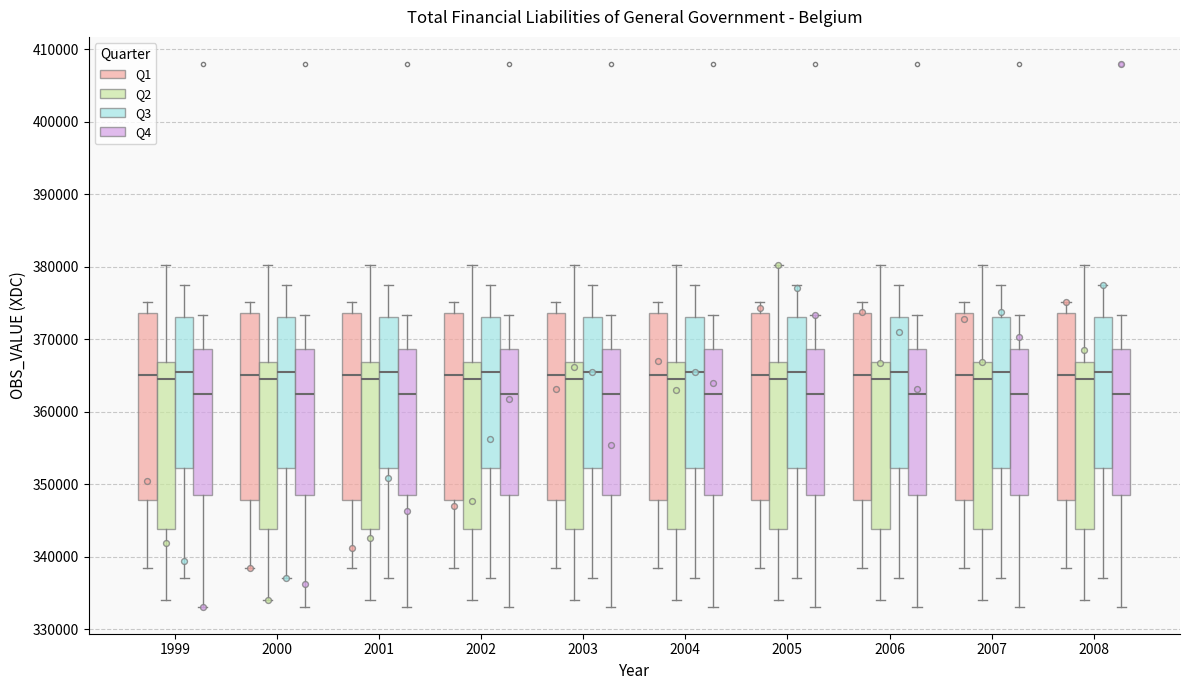

Reading left to right, read every box against the y-axis: the position of its median line, the range the box covers, and the ends of its whiskers. The values are not printed on the chart, so give them approximately, as read against the axis.

1999 (Q1): median 365000, box 348000 to 374000, whiskers 338000 to 375000
1999 (Q2): median 365000, box 344000 to 367000, whiskers 334000 to 380000
1999 (Q3): median 365000, box 352000 to 373000, whiskers 337000 to 377000
1999 (Q4): median 362000, box 349000 to 369000, whiskers 333000 to 373000
2000 (Q1): median 365000, box 348000 to 374000, whiskers 338000 to 375000
2000 (Q2): median 365000, box 344000 to 367000, whiskers 334000 to 380000
2000 (Q3): median 365000, box 352000 to 373000, whiskers 337000 to 377000
2000 (Q4): median 362000, box 349000 to 369000, whiskers 333000 to 373000
2001 (Q1): median 365000, box 348000 to 374000, whiskers 338000 to 375000
2001 (Q2): median 365000, box 344000 to 367000, whiskers 334000 to 380000
2001 (Q3): median 365000, box 352000 to 373000, whiskers 337000 to 377000
2001 (Q4): median 362000, box 349000 to 369000, whiskers 333000 to 373000
2002 (Q1): median 365000, box 348000 to 374000, whiskers 338000 to 375000
2002 (Q2): median 365000, box 344000 to 367000, whiskers 334000 to 380000
2002 (Q3): median 365000, box 352000 to 373000, whiskers 337000 to 377000
2002 (Q4): median 362000, box 349000 to 369000, whiskers 333000 to 373000
2003 (Q1): median 365000, box 348000 to 374000, whiskers 338000 to 375000
2003 (Q2): median 365000, box 344000 to 367000, whiskers 334000 to 380000
2003 (Q3): median 365000, box 352000 to 373000, whiskers 337000 to 377000
2003 (Q4): median 362000, box 349000 to 369000, whiskers 333000 to 373000
2004 (Q1): median 365000, box 348000 to 374000, whiskers 338000 to 375000
2004 (Q2): median 365000, box 344000 to 367000, whiskers 334000 to 380000
2004 (Q3): median 365000, box 352000 to 373000, whiskers 337000 to 377000
2004 (Q4): median 362000, box 349000 to 369000, whiskers 333000 to 373000
2005 (Q1): median 365000, box 348000 to 374000, whiskers 338000 to 375000
2005 (Q2): median 365000, box 344000 to 367000, whiskers 334000 to 380000
2005 (Q3): median 365000, box 352000 to 373000, whiskers 337000 to 377000
2005 (Q4): median 362000, box 349000 to 369000, whiskers 333000 to 373000
2006 (Q1): median 365000, box 348000 to 374000, whiskers 338000 to 375000
2006 (Q2): median 365000, box 344000 to 367000, whiskers 334000 to 380000
2006 (Q3): median 365000, box 352000 to 373000, whiskers 337000 to 377000
2006 (Q4): median 362000, box 349000 to 369000, whiskers 333000 to 373000
2007 (Q1): median 365000, box 348000 to 374000, whiskers 338000 to 375000
2007 (Q2): median 365000, box 344000 to 367000, whiskers 334000 to 380000
2007 (Q3): median 365000, box 352000 to 373000, whiskers 337000 to 377000
2007 (Q4): median 362000, box 349000 to 369000, whiskers 333000 to 373000
2008 (Q1): median 365000, box 348000 to 374000, whiskers 338000 to 375000
2008 (Q2): median 365000, box 344000 to 367000, whiskers 334000 to 380000
2008 (Q3): median 365000, box 352000 to 373000, whiskers 337000 to 377000
2008 (Q4): median 362000, box 349000 to 369000, whiskers 333000 to 373000